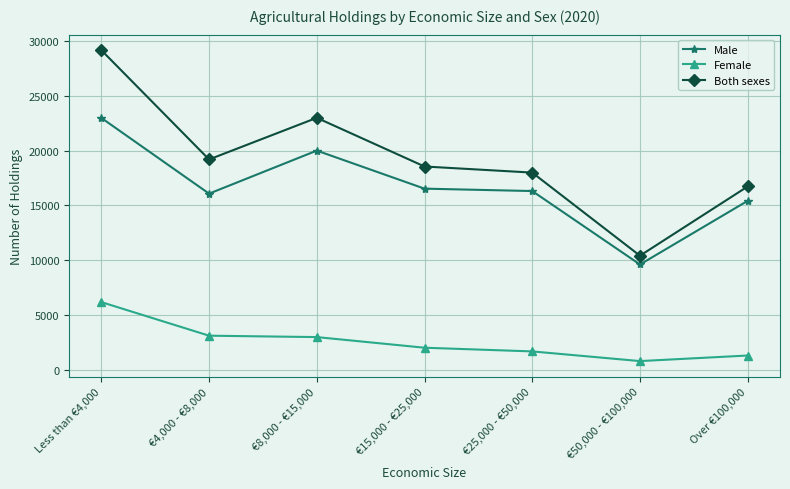

The value of Male at €4,000 - €8,000 is 7263. True or false?

False